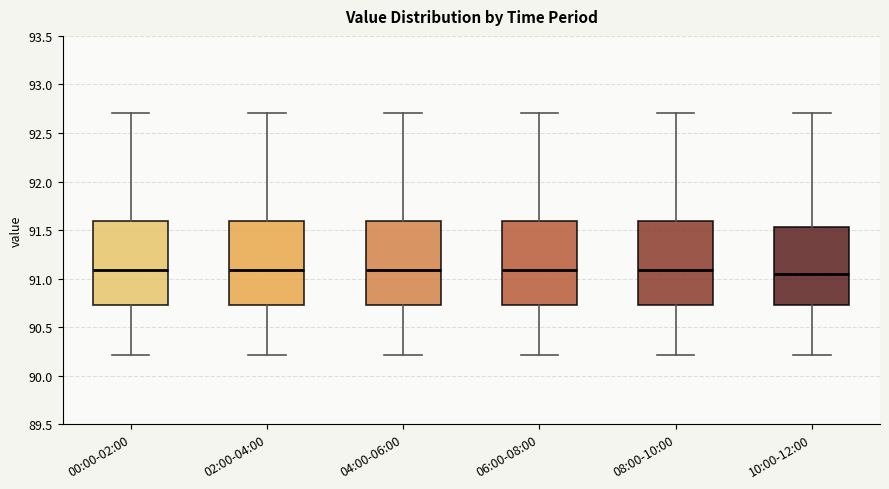

Reading left to right, read every box against the y-axis: the position of its median line, the range the box covers, and the ends of its whiskers. The values are not printed on the chart, so give them approximately, as read against the axis.

00:00-02:00: median 91.10, box 90.75 to 91.60, whiskers 90.20 to 92.70
02:00-04:00: median 91.10, box 90.75 to 91.60, whiskers 90.20 to 92.70
04:00-06:00: median 91.10, box 90.75 to 91.60, whiskers 90.20 to 92.70
06:00-08:00: median 91.10, box 90.75 to 91.60, whiskers 90.20 to 92.70
08:00-10:00: median 91.10, box 90.75 to 91.60, whiskers 90.20 to 92.70
10:00-12:00: median 91.05, box 90.75 to 91.55, whiskers 90.20 to 92.70